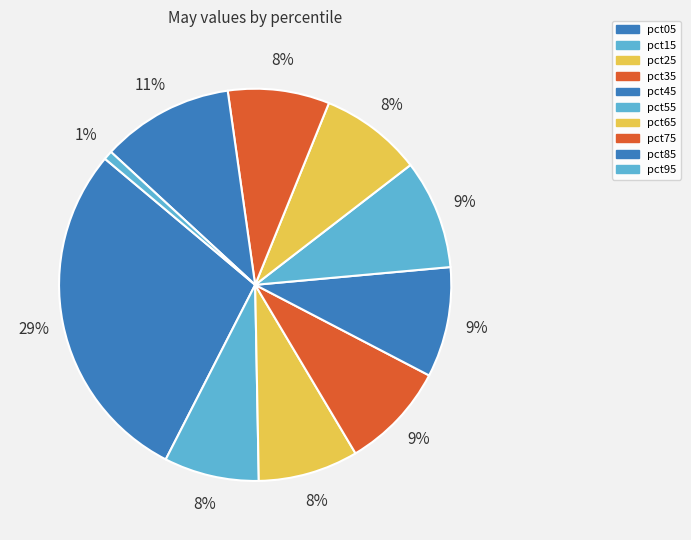

Rank the categories by value from highest to lowest.

pct05, pct85, pct45, pct55, pct35, pct65, pct75, pct25, pct15, pct95